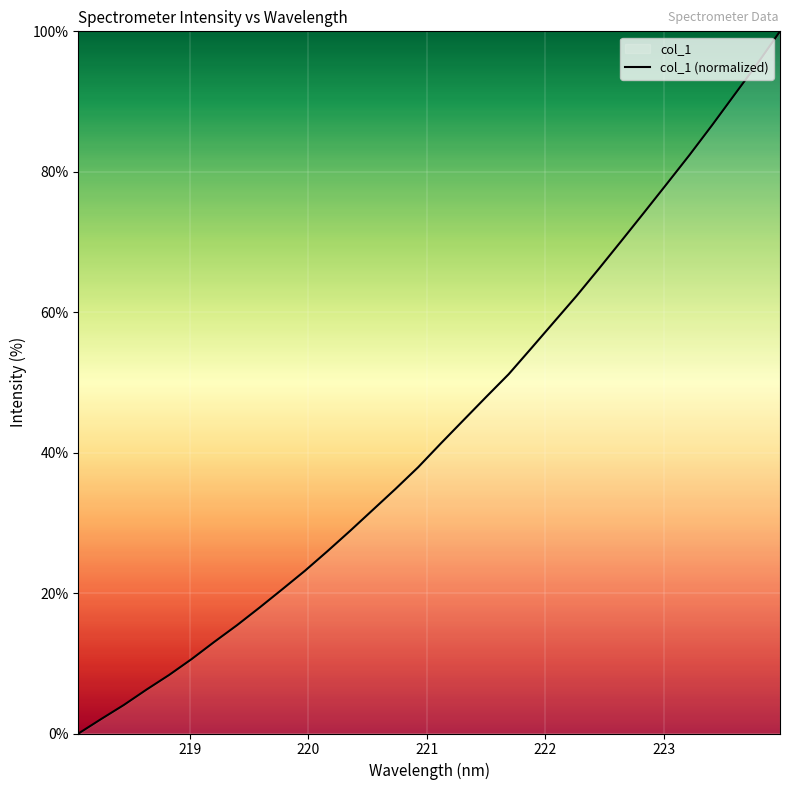

What is the maximum value shown in the chart?

100.0